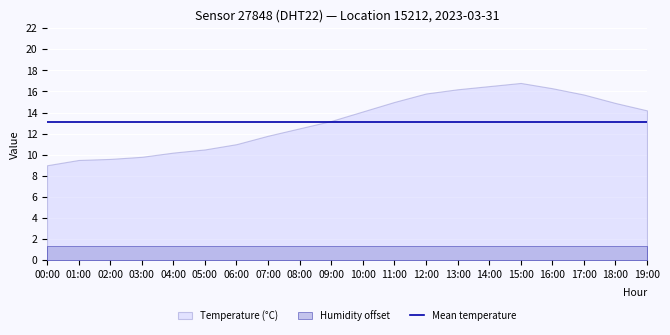

Where is humidity nearest to the value 99?

00:00